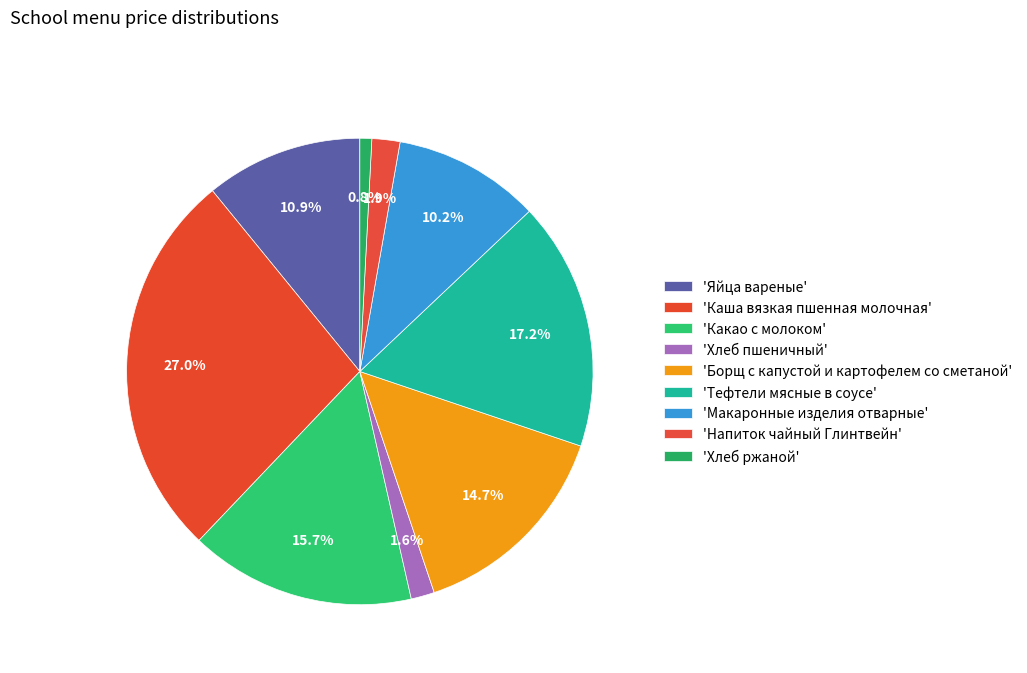

How many slices are in this pie chart?

9